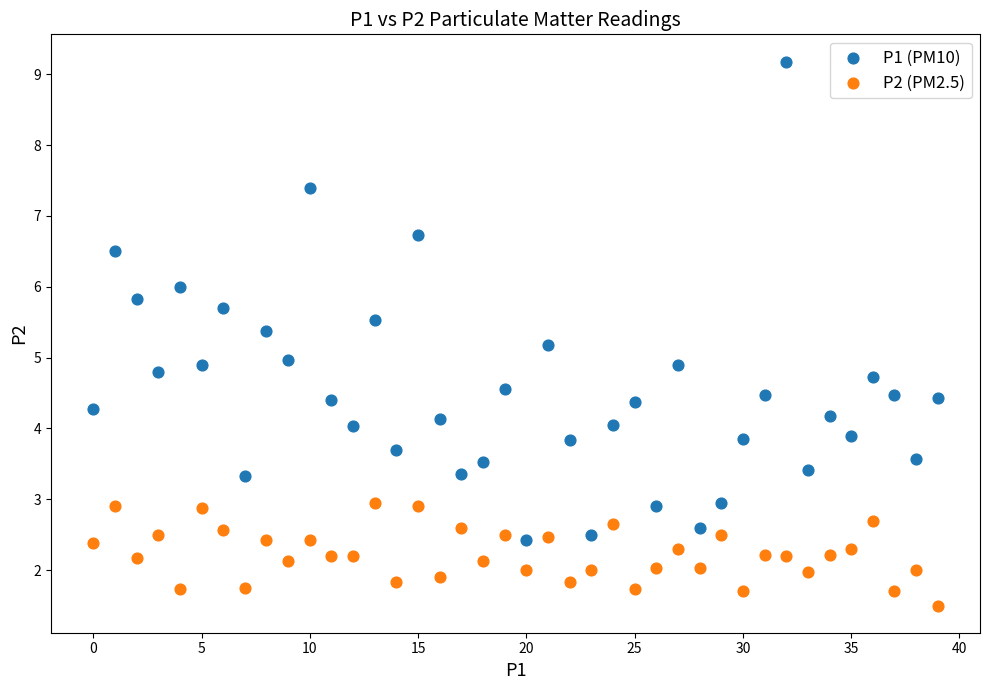

Which series reaches the maximum Y coordinate?

P1 (PM10)